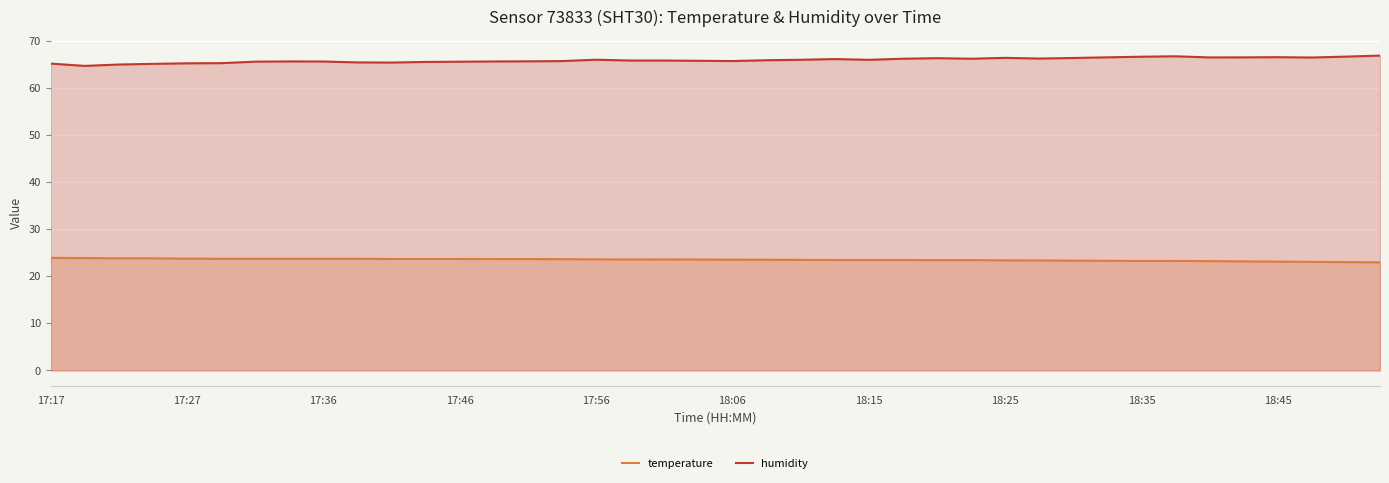

Where is temperature nearest to the value 23?

18:49